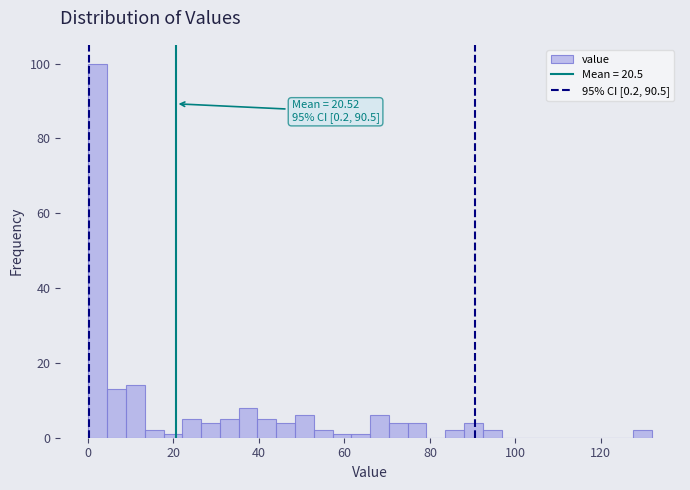

Read against the x-axis, roughly where is the centre of the tallest bar?

2